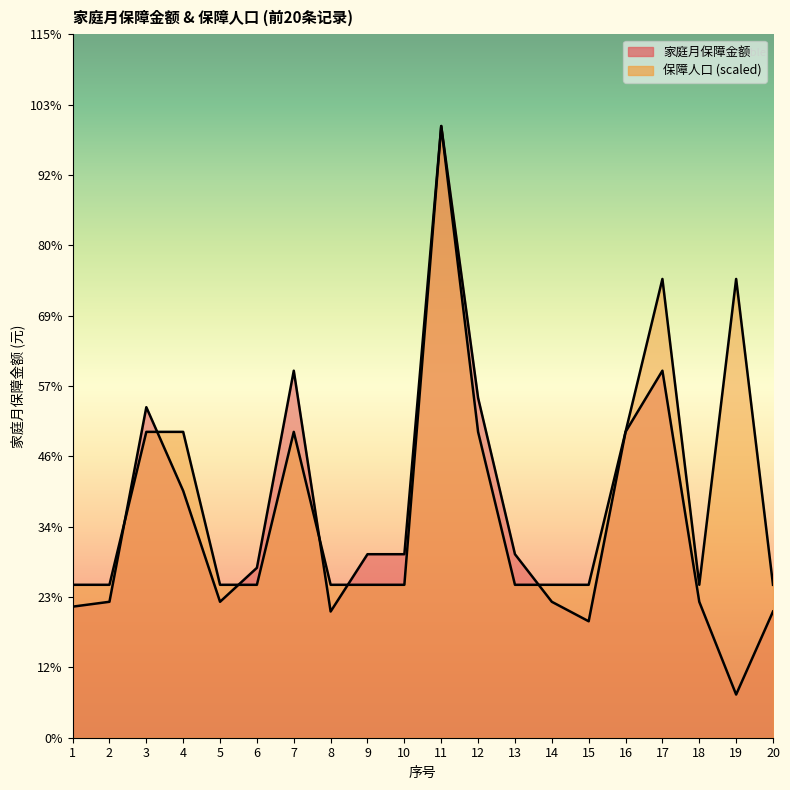

The 保障人口 series shows 3138.8 at 16. True or false?

True